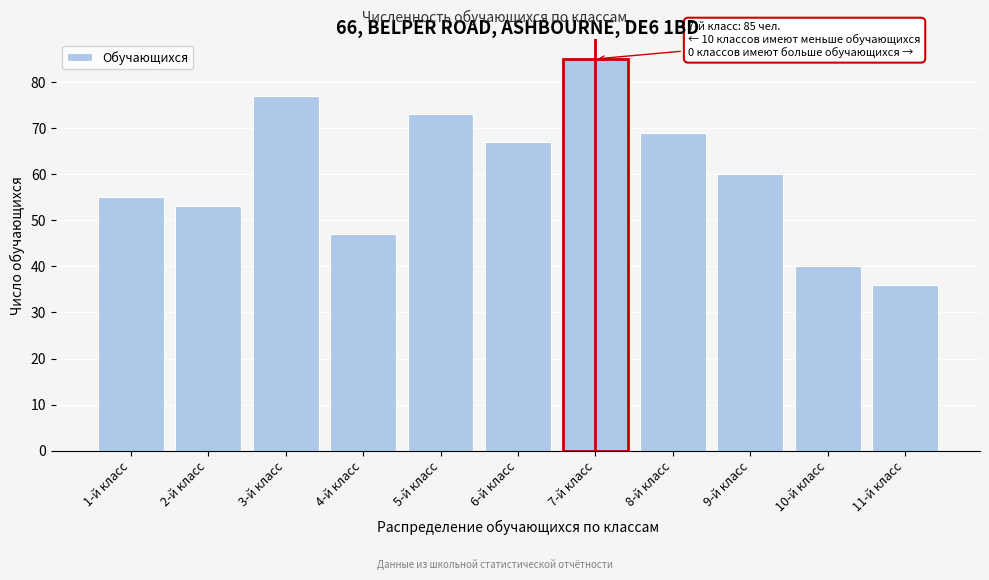

Reading left to right, what are all the values shown in this chart?

55	53	77	47	73	67	85	69	60	40	36